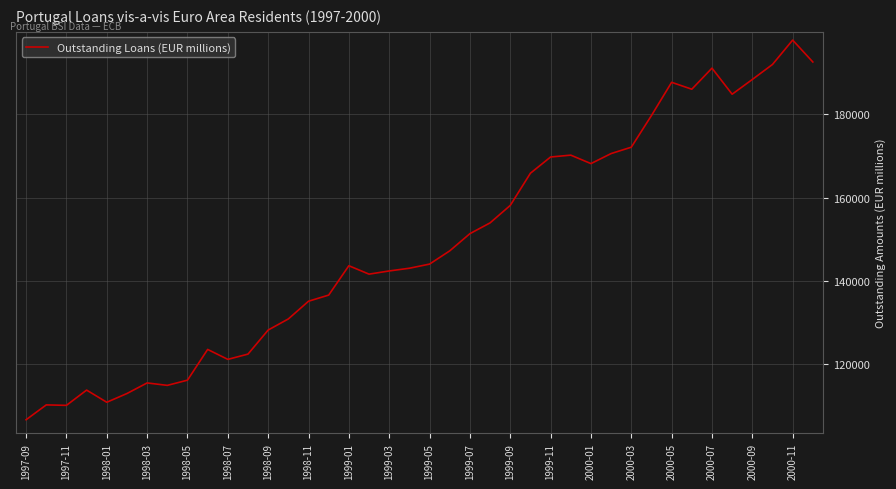

What is the smallest value displayed?

106564